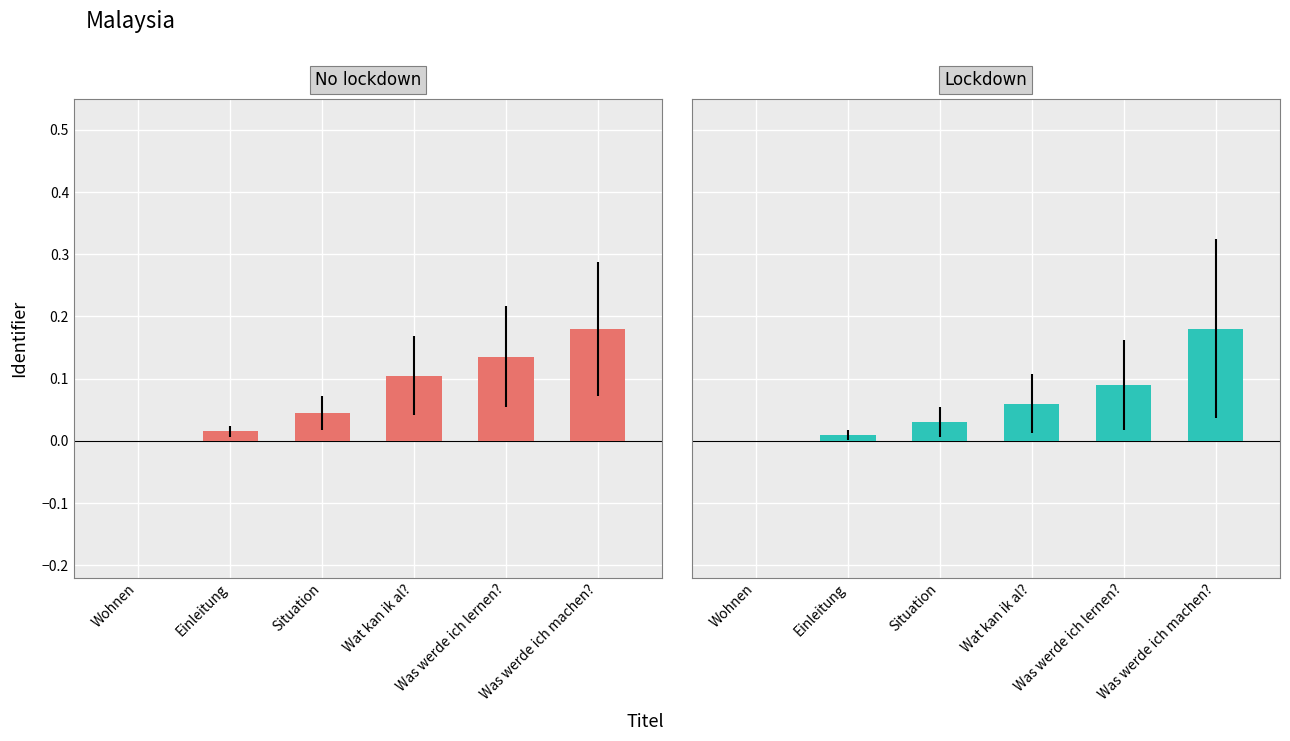

Rank the series by their average value, from lowest to highest.

Lockdown, No lockdown